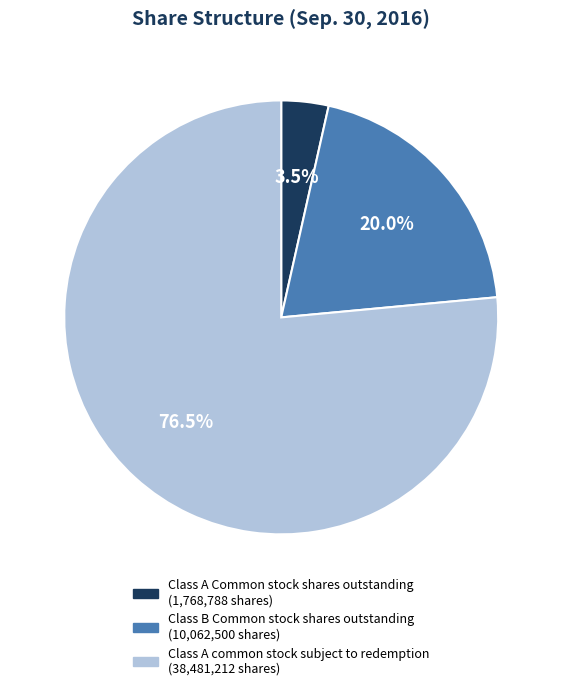

Which category has the smallest portion of the pie?

Class A Common stock shares outstanding